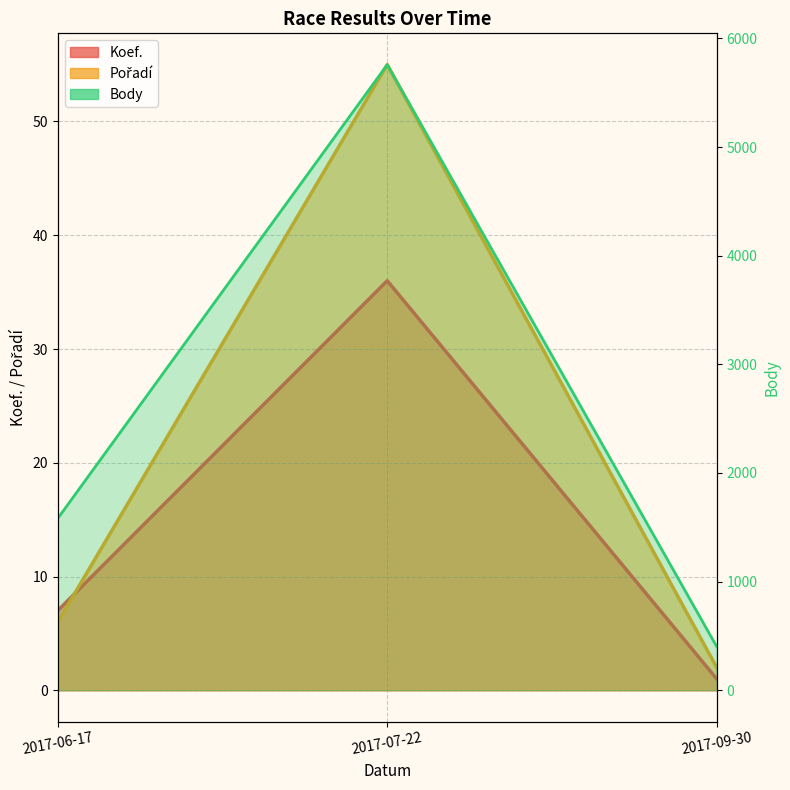

Rank the series at 2017-06-17 from highest to lowest value.

Body, Koef., Pořadí